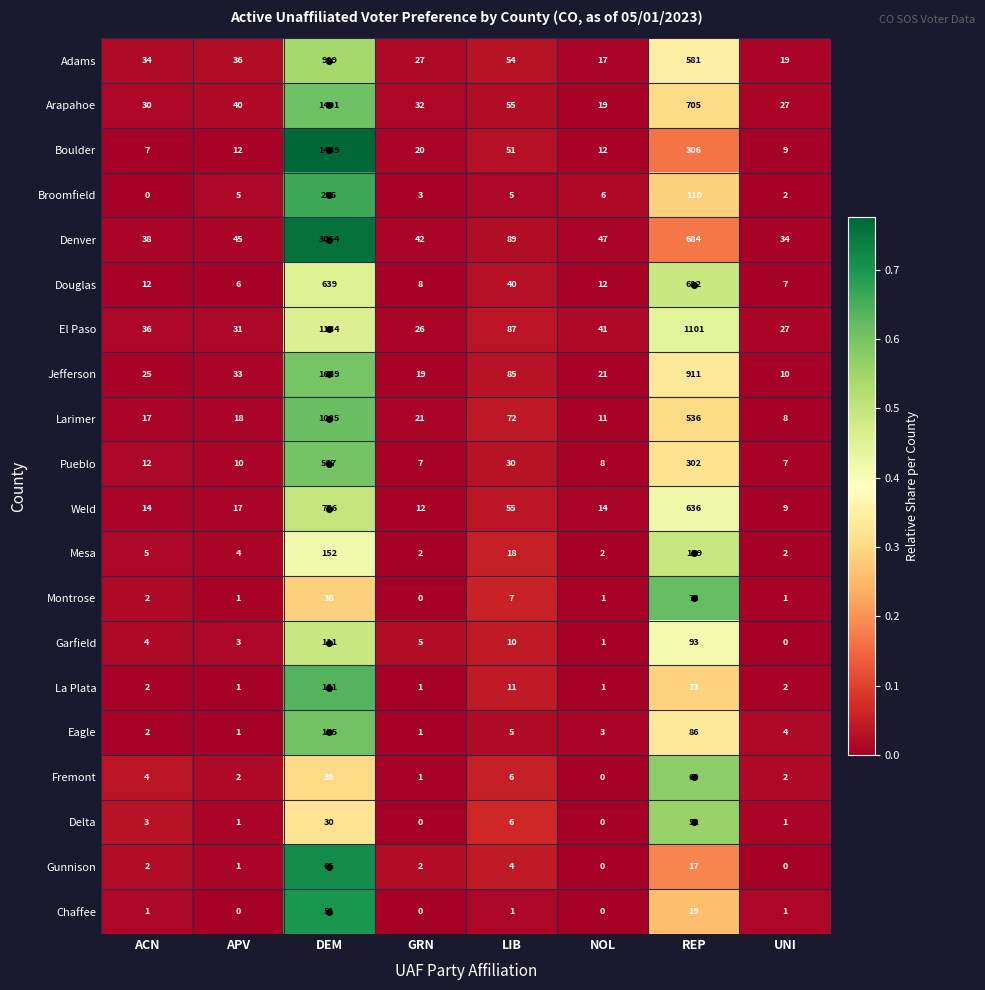

What is the difference between the maximum and minimum values in the El Paso series?

1108